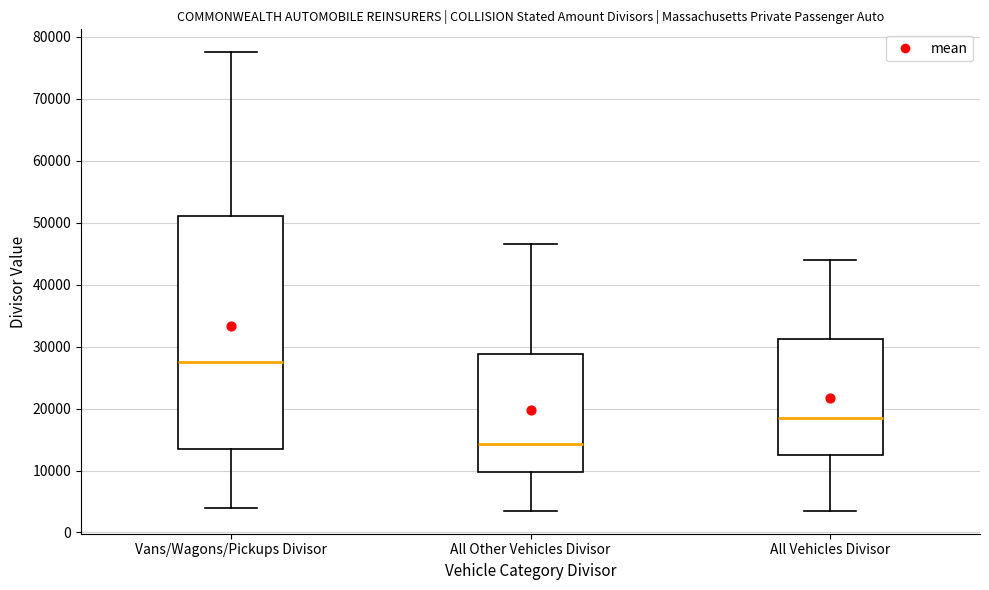

Reading left to right, transcribe this box plot: for each box, give where its median line is, the range the box spans, and where its two whiskers end, as read against the y-axis. The values are not printed on the chart, so give them approximately, as read against the axis.

Vans/Wagons/Pickups Divisor: median 28000, box 14000 to 51000, whiskers 4000 to 78000
All Other Vehicles Divisor: median 14000, box 10000 to 29000, whiskers 4000 to 47000
All Vehicles Divisor: median 19000, box 13000 to 31000, whiskers 4000 to 44000